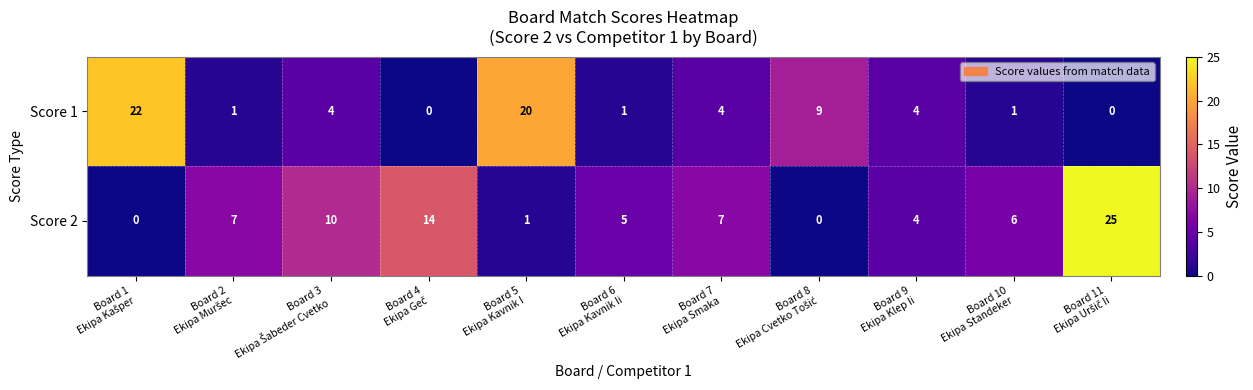

How many data points in Score 1 are less than 4?

5